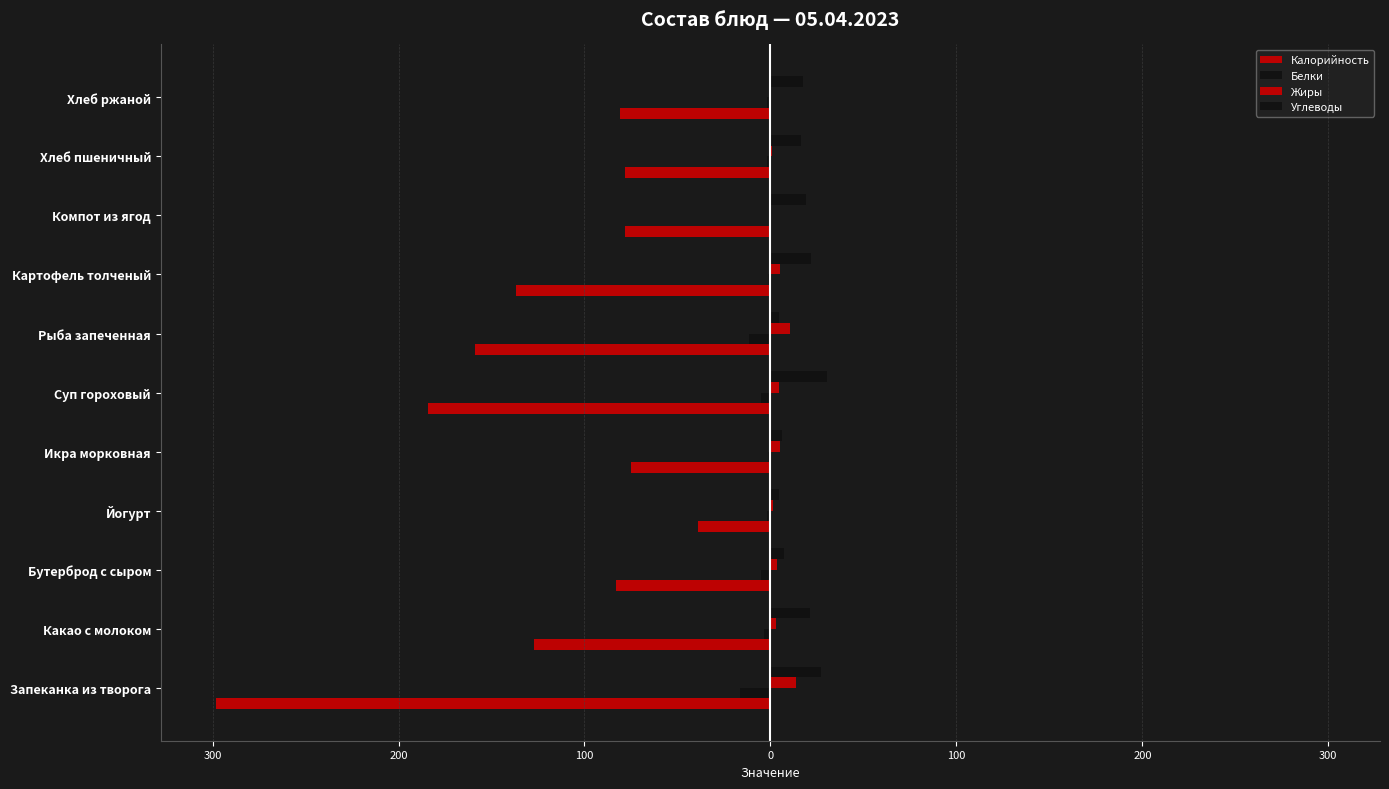

How many groups of bars are there?

11